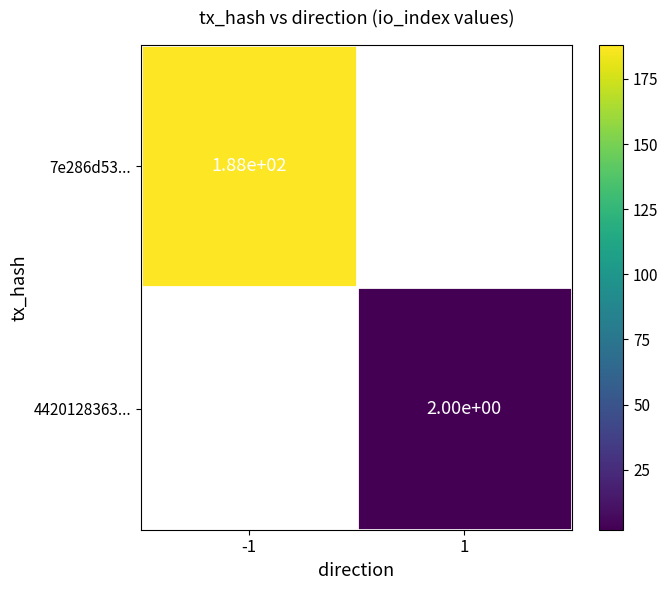

Count the number of data series in this chart.

2